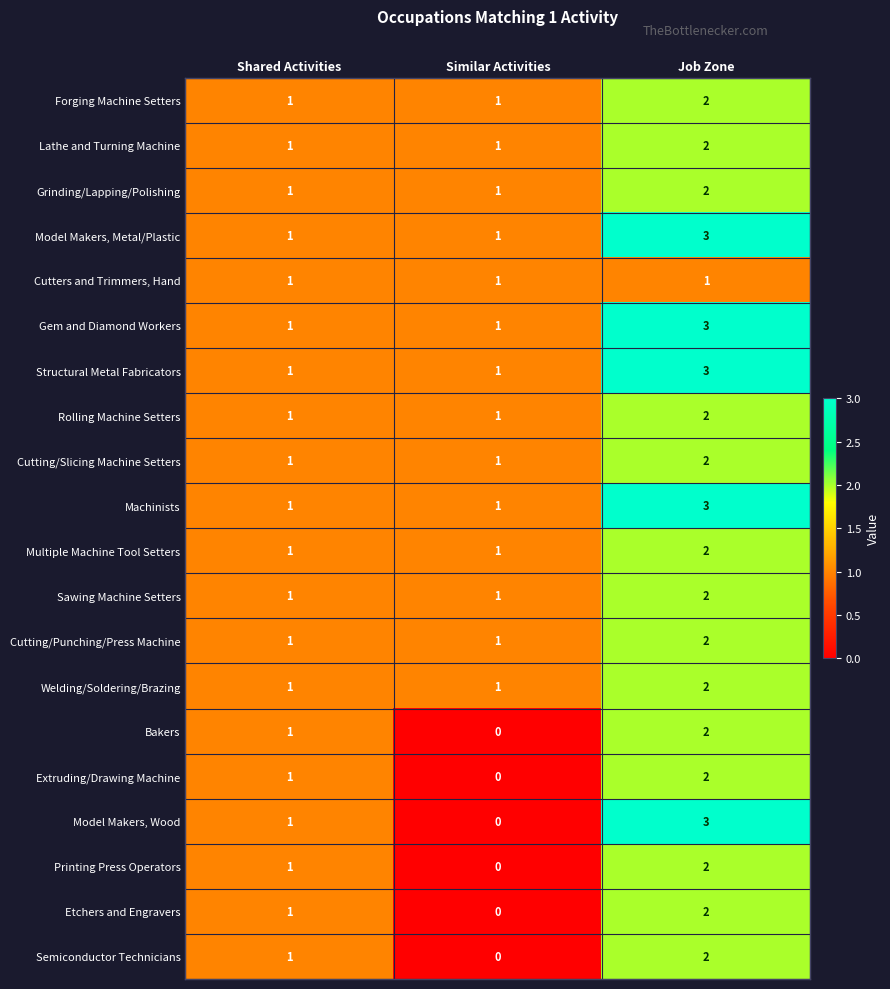

What is the sum of all Structural Metal Fabricators values?

5